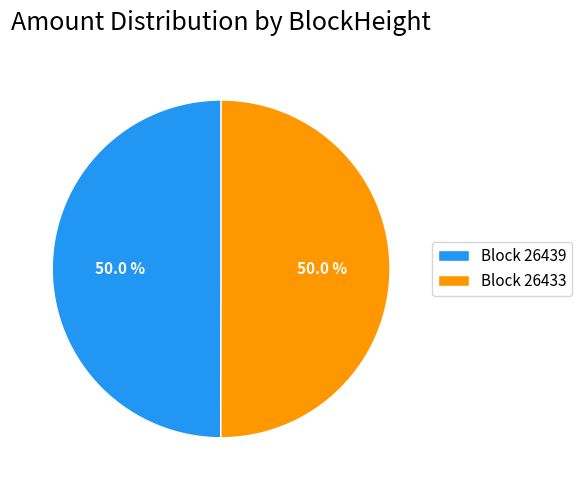

Approximately how many times larger is the value at Block 26433 compared to Block 26439?

1.0